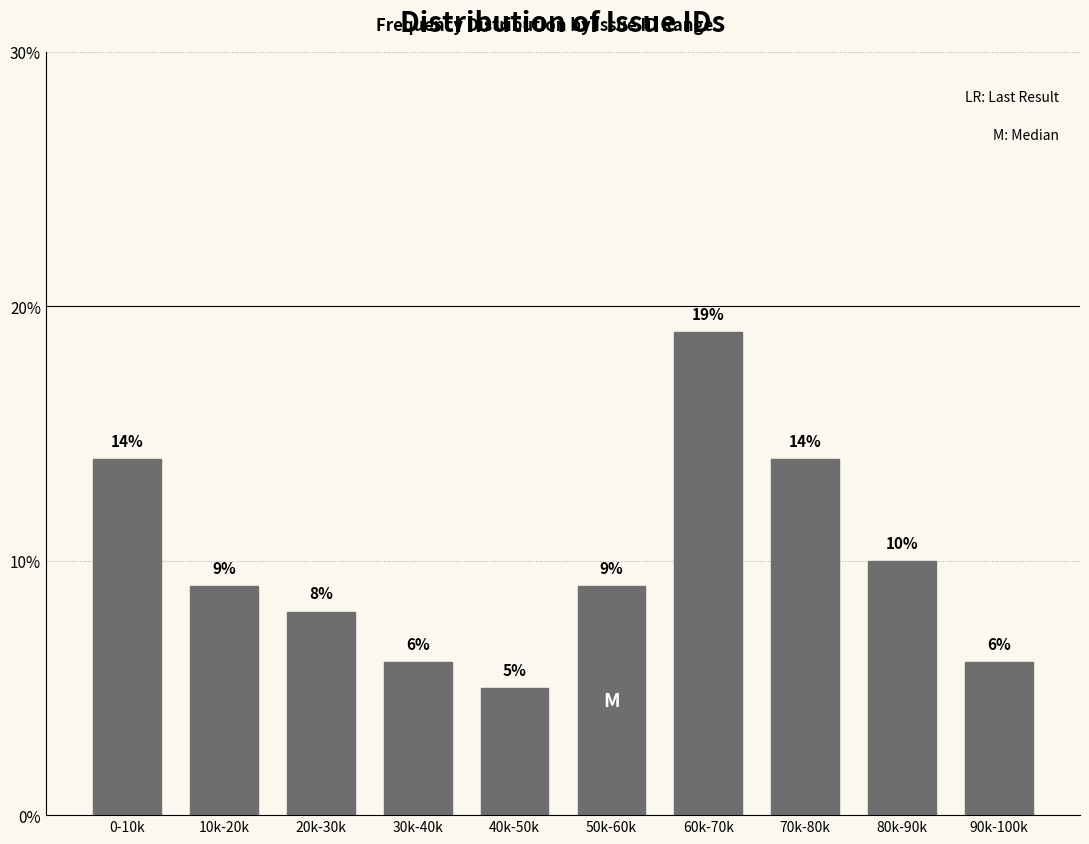

Reading left to right, transcribe all the data shown in this chart.

0-10k=14.0	10k-20k=9.0	20k-30k=8.0	30k-40k=6.0	40k-50k=5.0	50k-60k=9.0	60k-70k=19.0	70k-80k=14.0	80k-90k=10.0	90k-100k=6.0